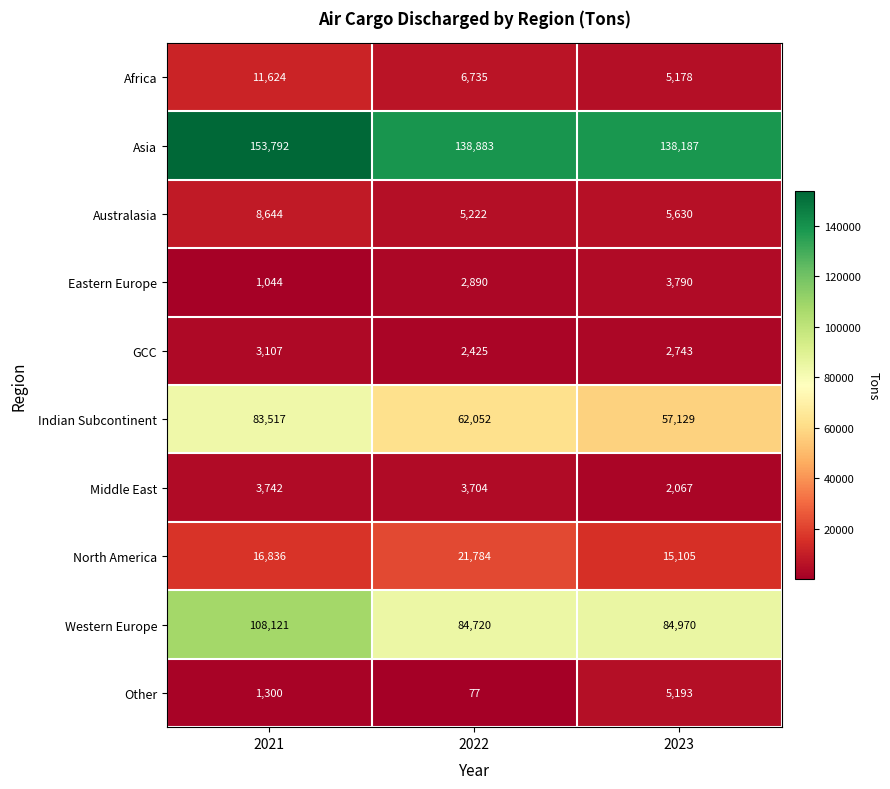

How many distinct data groups are displayed?

10